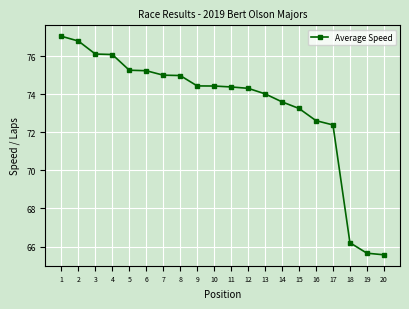

Is it true that the value at 19 is 104.7?

False